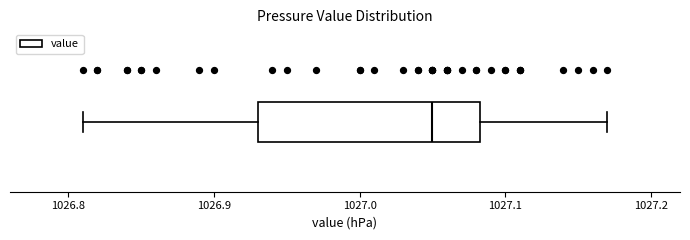

Read this box plot against the x-axis: the position of the median line, the range covered by the box, and the ends of both whiskers. The values are not printed on the chart, so give them approximately, as read against the axis.

median 1027.05, box 1026.93 to 1027.08, whiskers 1026.81 to 1027.17